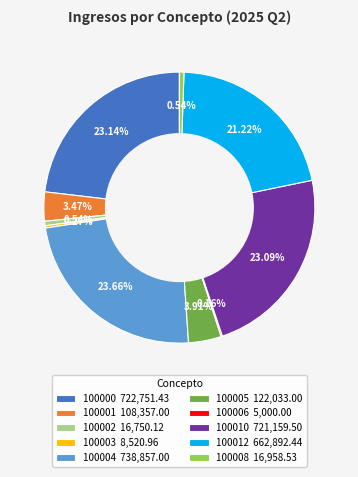

To the nearest percent, what portion does 100005 represent?

4%